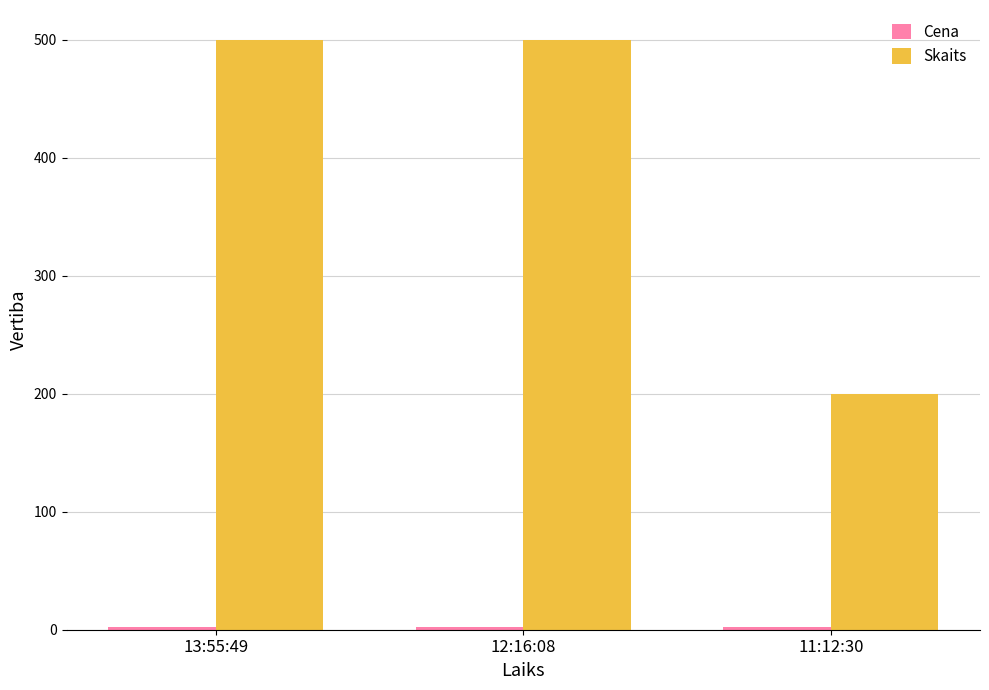

Which series has the widest spread of values?

Skaits